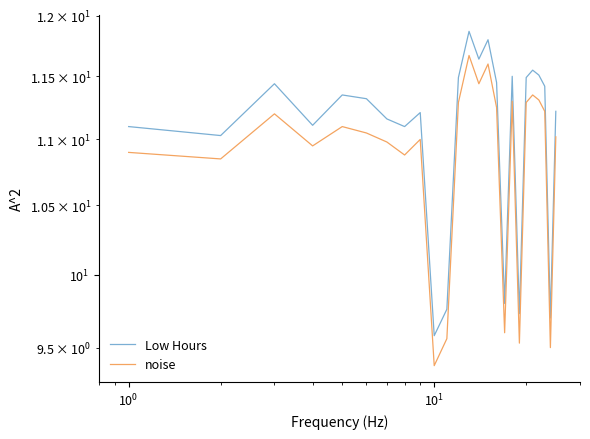

How many values in the noise series exceed 11?

14